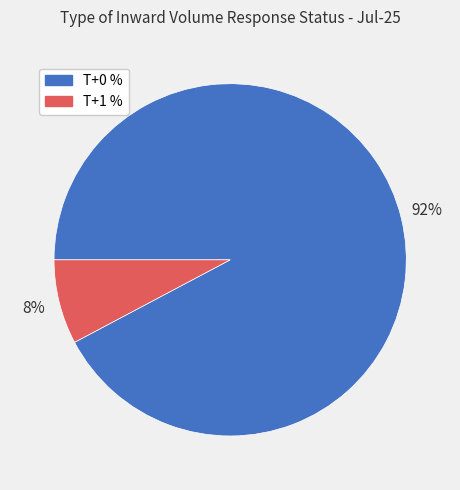

Is there any slice that represents more than half of the pie?

Yes